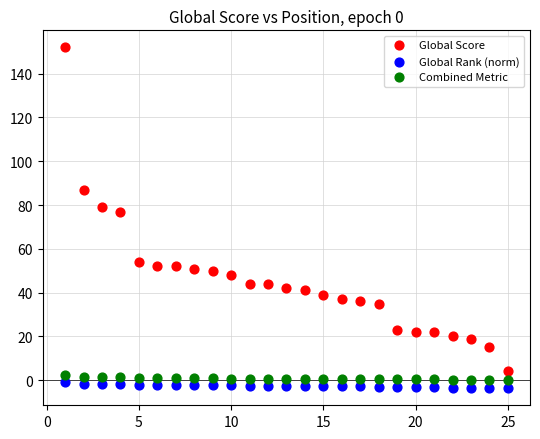

Which series has the largest Y range (max minus min)?

Global Score